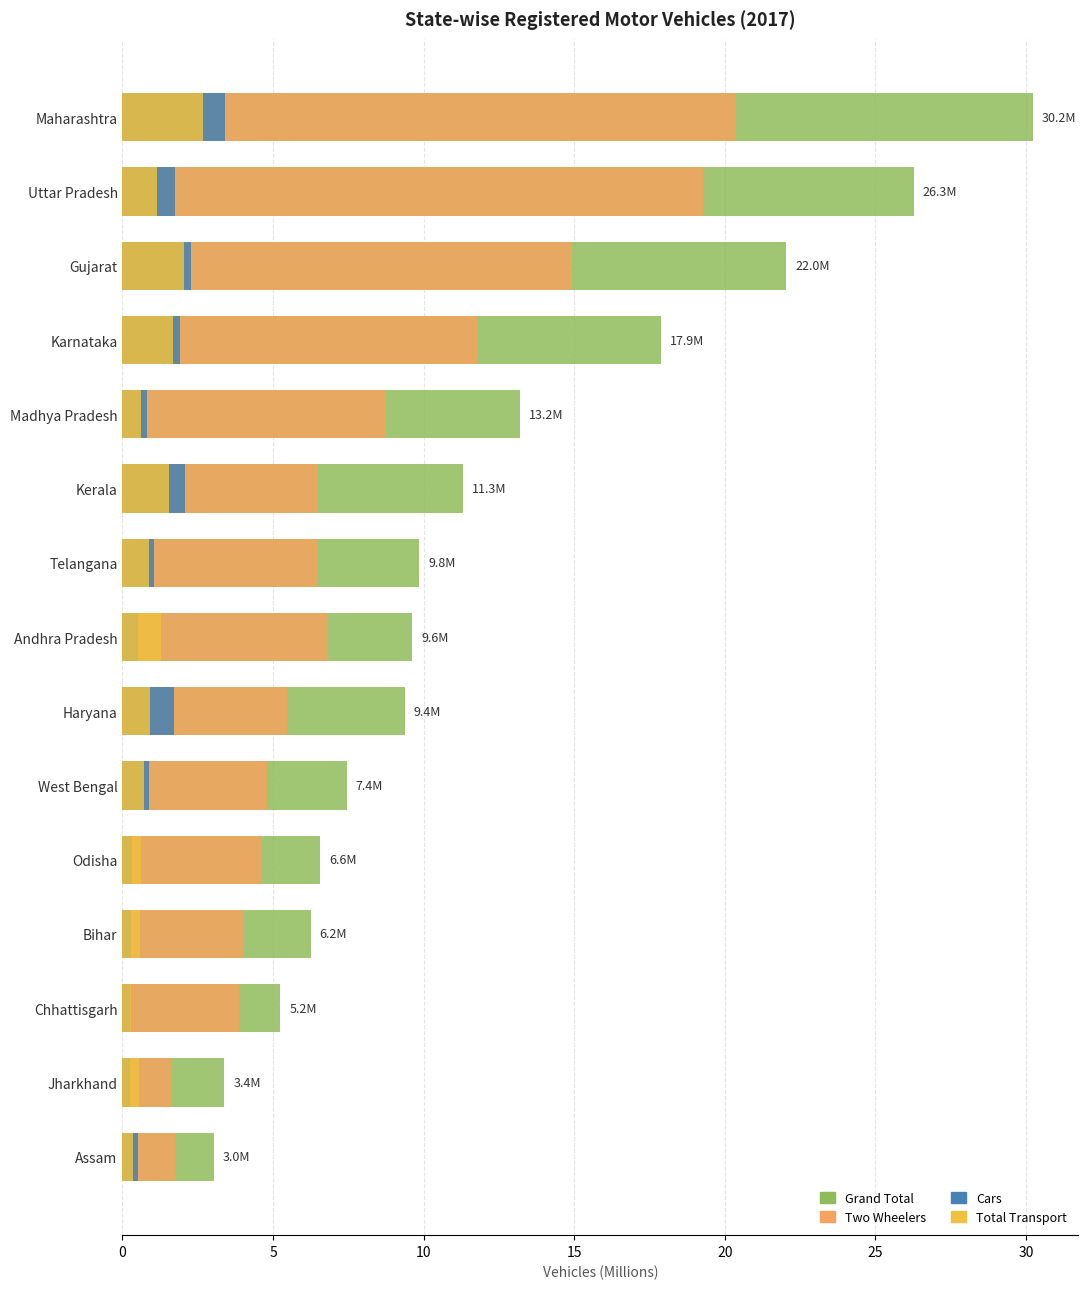

What is the total value across all series at Maharashtra?

56.6